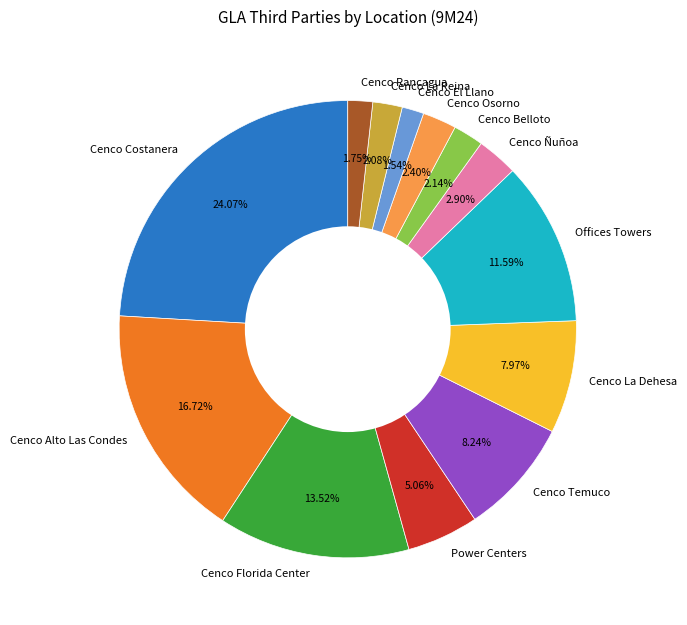

Do Cenco Belloto and Cenco Osorno together represent more than half of the pie?

No